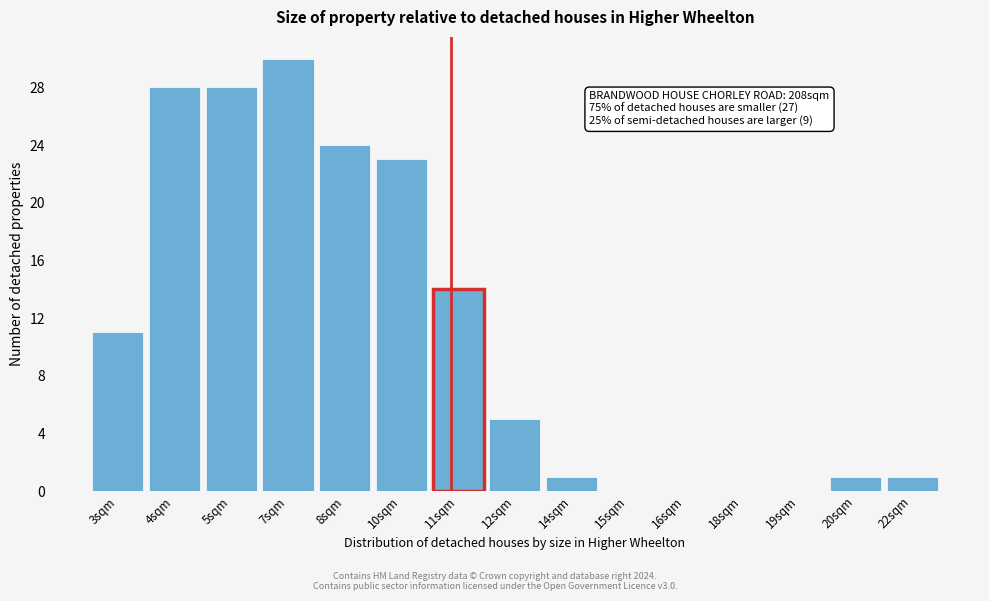

Reading right to left, what are all the values shown in this chart?

22sqm=1	20sqm=1	19sqm=0	18sqm=0	16sqm=0	15sqm=0	14sqm=1	12sqm=5	11sqm=14	10sqm=23	8sqm=24	7sqm=30	5sqm=28	4sqm=28	3sqm=11